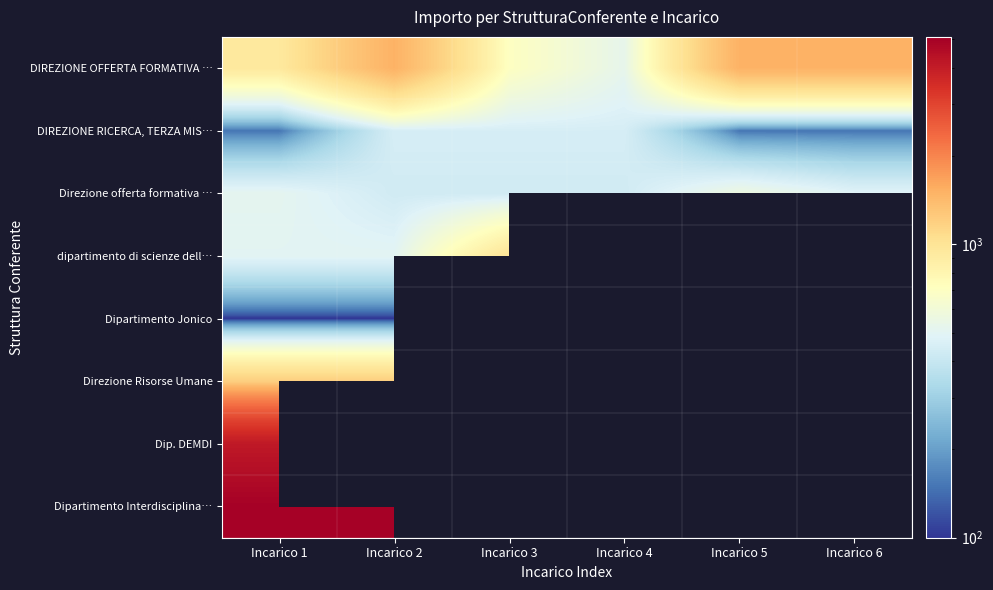

Where is DIREZIONE OFFERTA FORMATIVA … nearest to the value 1012?

Incarico 1